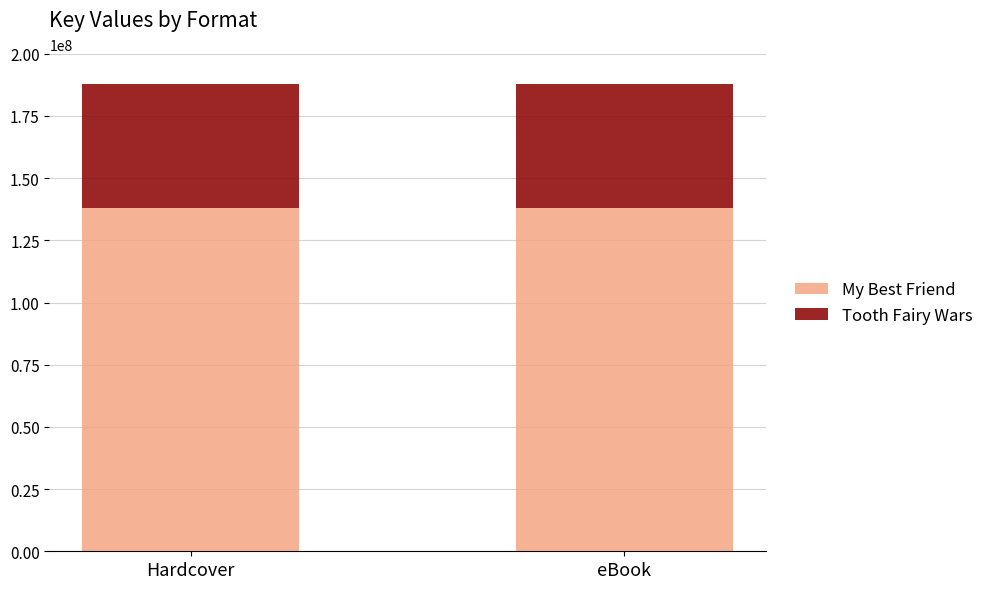

What is the maximum value for My Best Friend?

138082537